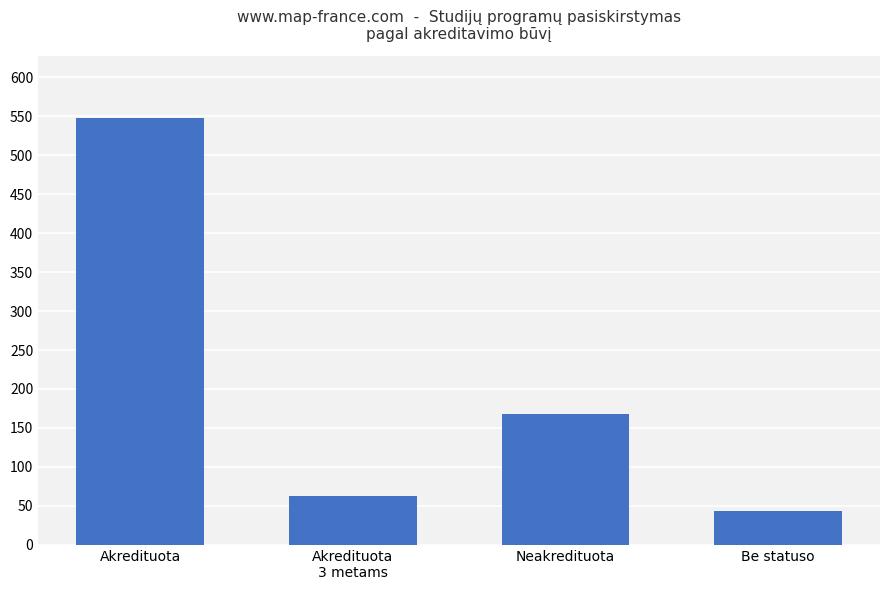

Rank the categories by value from lowest to highest.

Be statuso, Akredituota
3 metams, Neakredituota, Akredituota